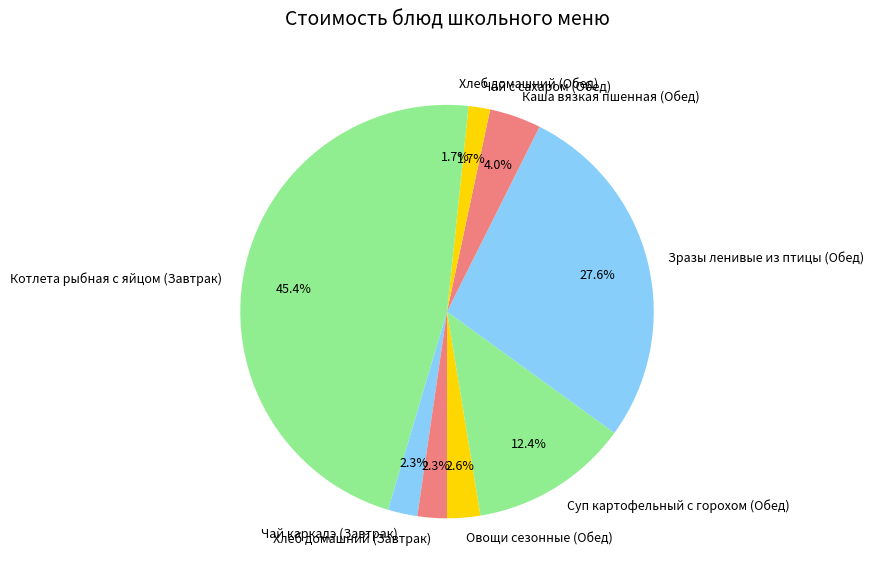

To the nearest percent, what is the difference between the Овощи сезонные (Обед) and Чай с сахаром (Обед) slice percentages?

1%